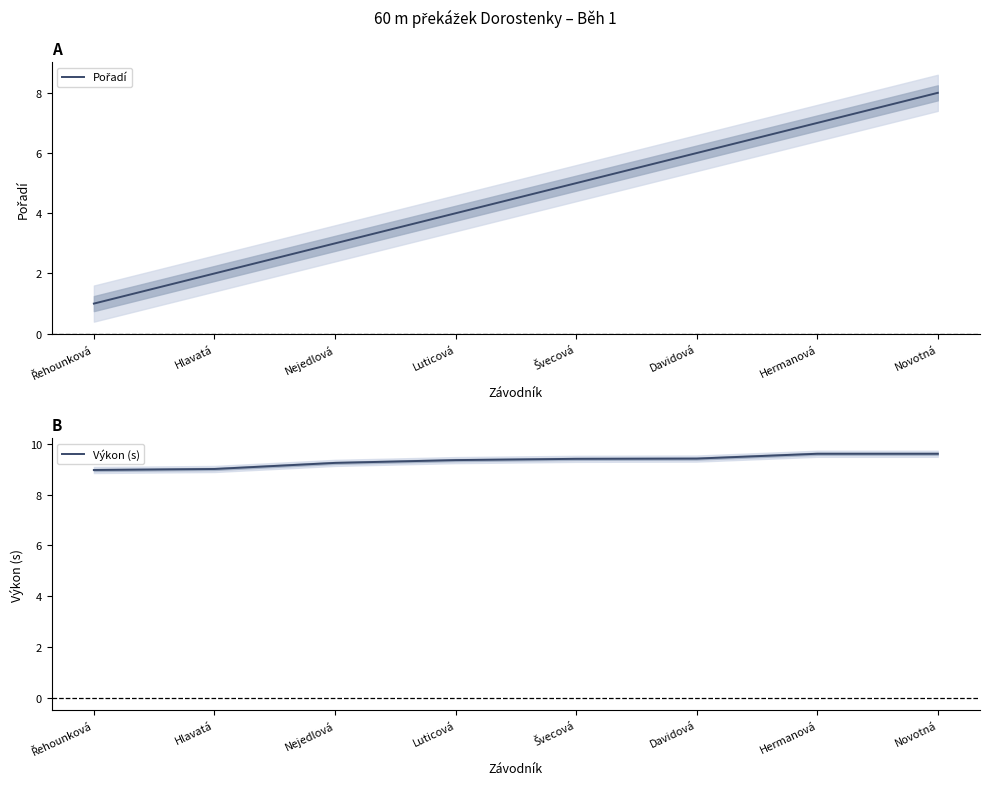

At which label does Výkon (s) first exceed 9?

Hlavatá